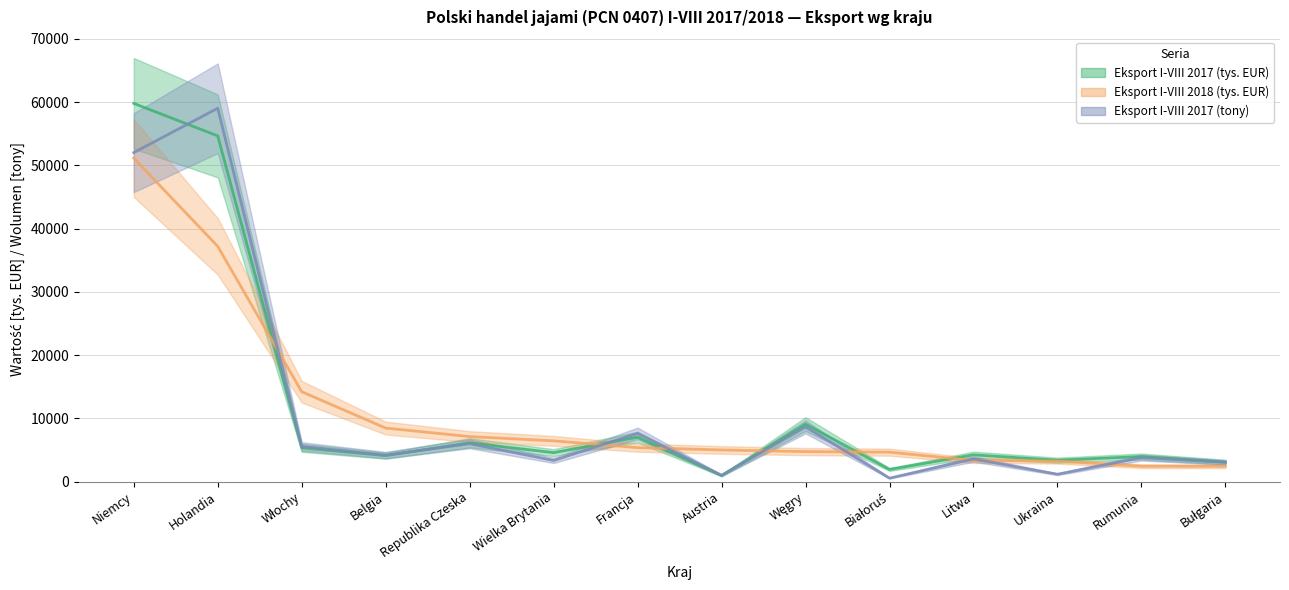

What is the spread (max minus min) of values at Węgry?

4348.5